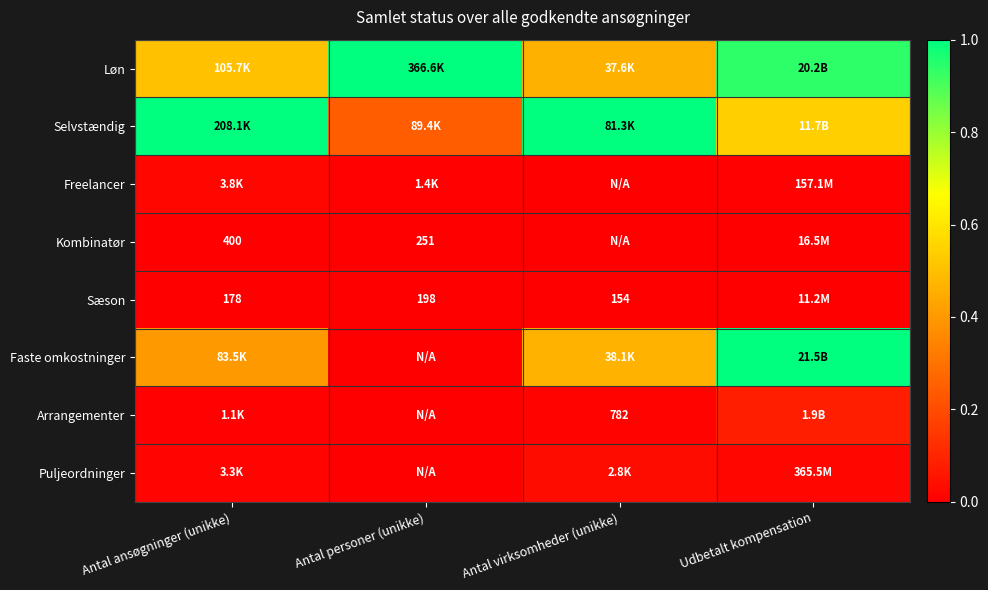

The value of Kombinatør at Antal virksomheder (unikke) is 0.0. True or false?

True